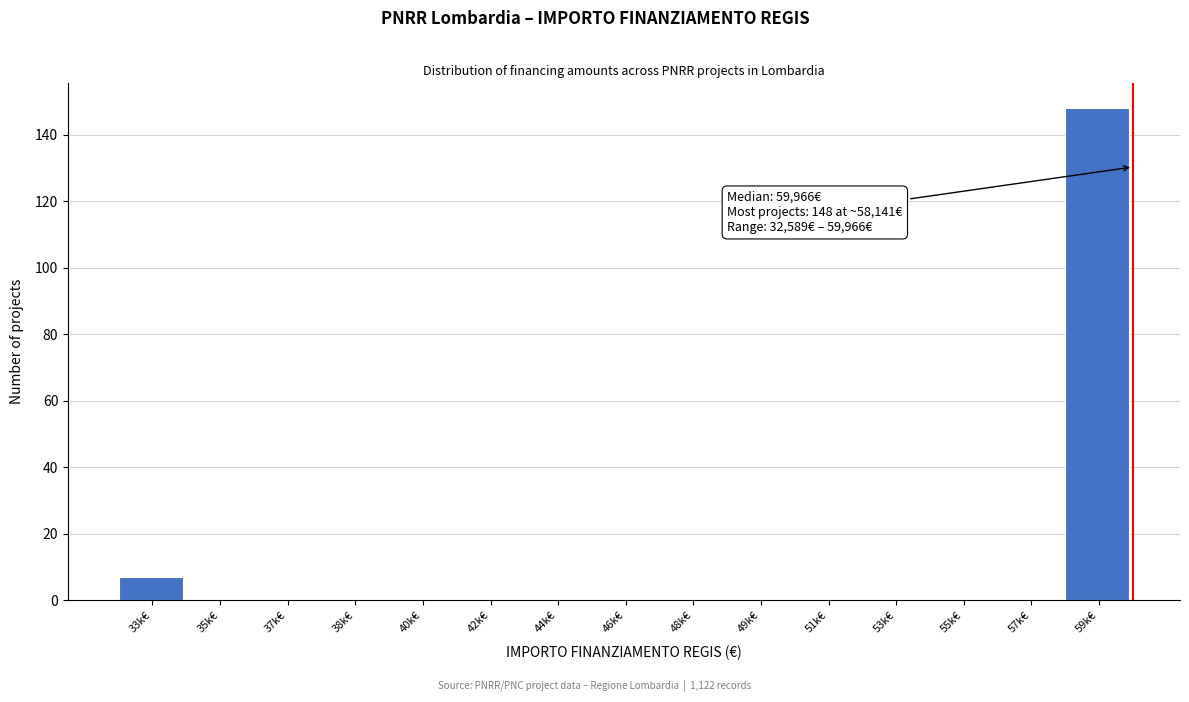

Reading left to right, extract all data points from this chart.

33k€=7	35k€=0	37k€=0	38k€=0	40k€=0	42k€=0	44k€=0	46k€=0	48k€=0	49k€=0	51k€=0	53k€=0	55k€=0	57k€=0	59k€=148